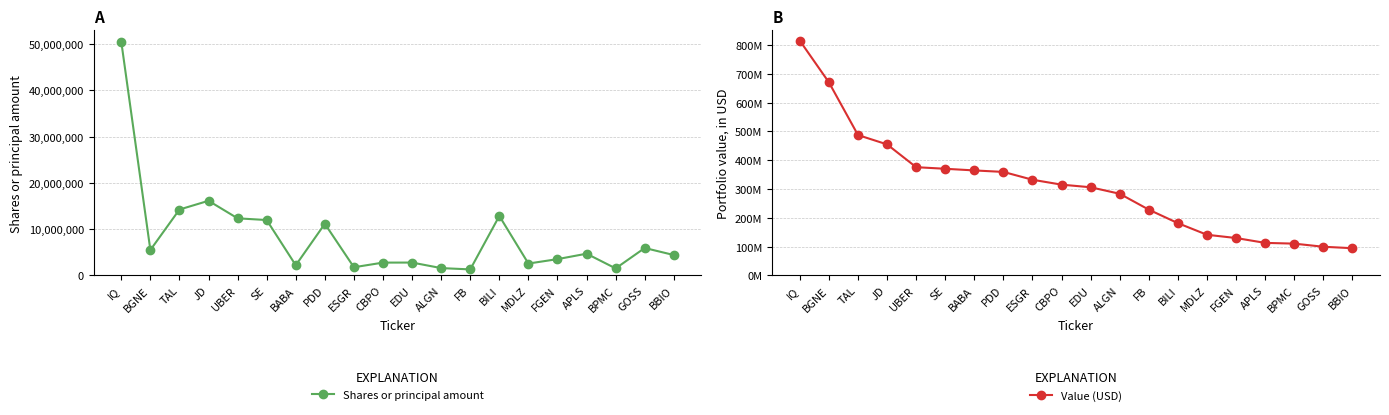

What is the difference between the maximum and minimum values in the Shares or principal amount series?

49235425